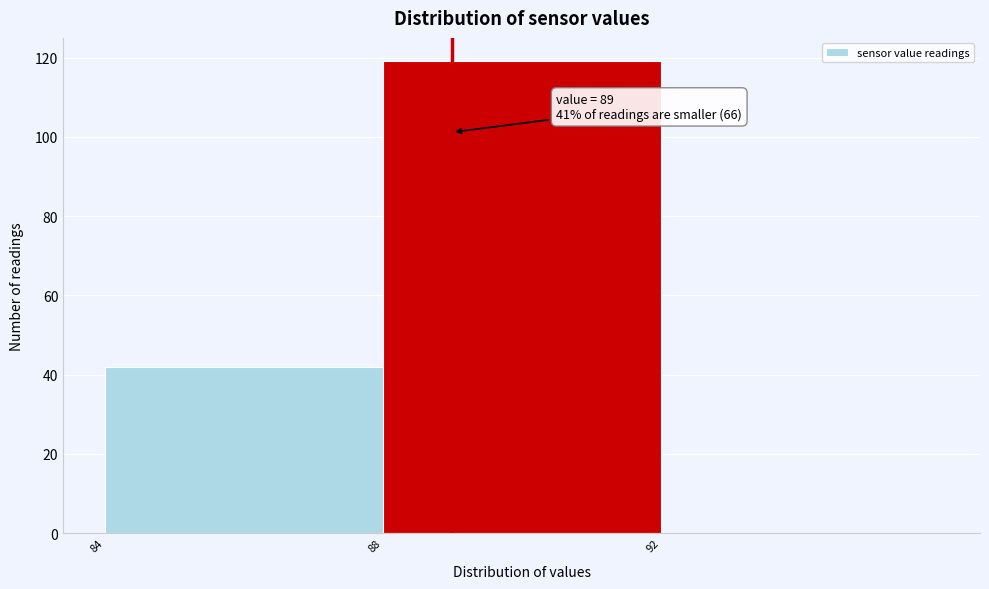

Which range on the x-axis has the tallest bar?

88 to 92